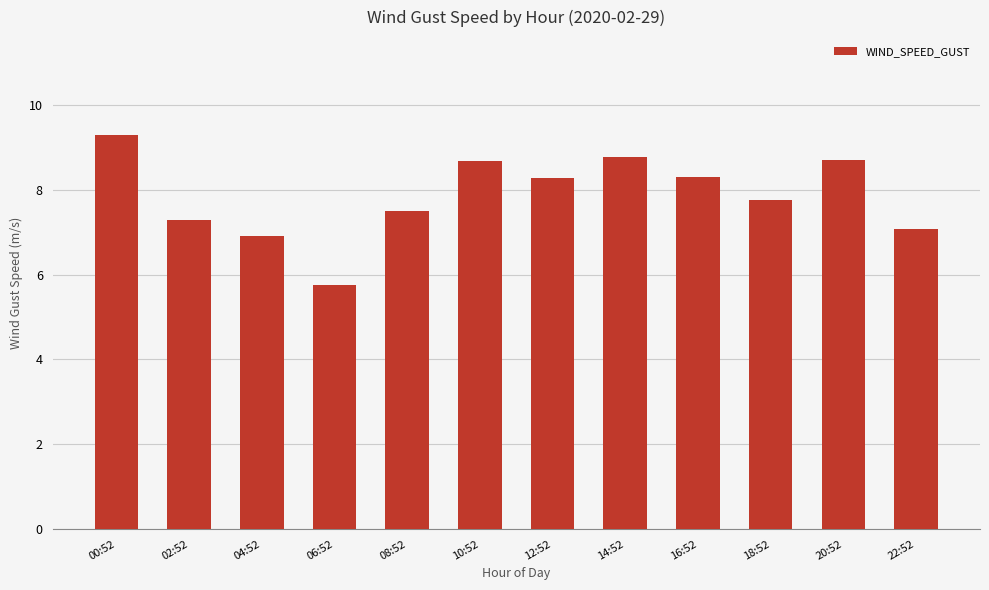

How many bars are there in total?

12